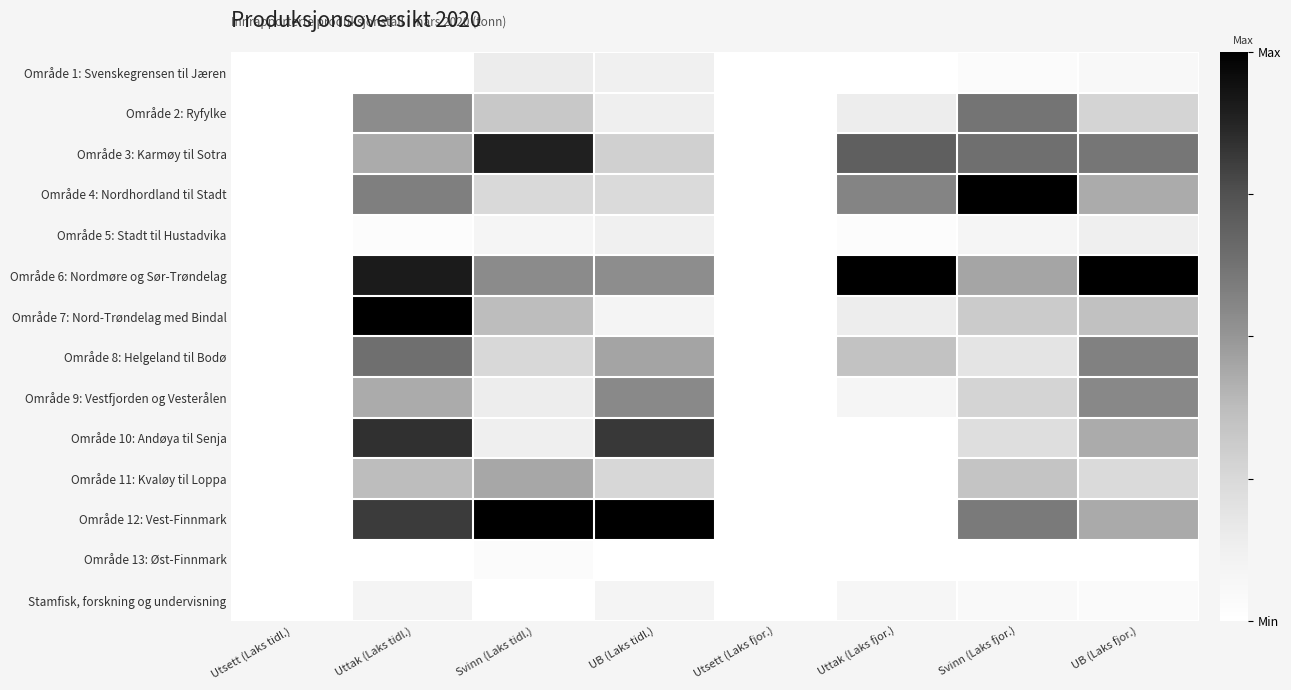

Reading left to right, extract all data points from this chart.

Område 1: Svenskegrensen til Jæren: Utsett (Laks tidl.)=0.0	Uttak (Laks tidl.)=0.0	Svinn (Laks tidl.)=0.1	UB (Laks tidl.)=0.1	Utsett (Laks fjor.)=0.0	Uttak (Laks fjor.)=0.0	Svinn (Laks fjor.)=0.0	UB (Laks fjor.)=0.1
Område 2: Ryfylke: Utsett (Laks tidl.)=0.0	Uttak (Laks tidl.)=0.5	Svinn (Laks tidl.)=0.3	UB (Laks tidl.)=0.1	Utsett (Laks fjor.)=0.0	Uttak (Laks fjor.)=0.1	Svinn (Laks fjor.)=0.6	UB (Laks fjor.)=0.3
Område 3: Karmøy til Sotra: Utsett (Laks tidl.)=0.0	Uttak (Laks tidl.)=0.4	Svinn (Laks tidl.)=0.9	UB (Laks tidl.)=0.3	Utsett (Laks fjor.)=0.0	Uttak (Laks fjor.)=0.7	Svinn (Laks fjor.)=0.6	UB (Laks fjor.)=0.6
Område 4: Nordhordland til Stadt: Utsett (Laks tidl.)=0.0	Uttak (Laks tidl.)=0.6	Svinn (Laks tidl.)=0.2	UB (Laks tidl.)=0.2	Utsett (Laks fjor.)=0.0	Uttak (Laks fjor.)=0.6	Svinn (Laks fjor.)=1.0	UB (Laks fjor.)=0.4
Område 5: Stadt til Hustadvika: Utsett (Laks tidl.)=0.0	Uttak (Laks tidl.)=0.0	Svinn (Laks tidl.)=0.1	UB (Laks tidl.)=0.1	Utsett (Laks fjor.)=0.0	Uttak (Laks fjor.)=0.0	Svinn (Laks fjor.)=0.1	UB (Laks fjor.)=0.1
Område 6: Nordmøre og Sør-Trøndelag: Utsett (Laks tidl.)=0.0	Uttak (Laks tidl.)=0.9	Svinn (Laks tidl.)=0.5	UB (Laks tidl.)=0.5	Utsett (Laks fjor.)=0.0	Uttak (Laks fjor.)=1.0	Svinn (Laks fjor.)=0.4	UB (Laks fjor.)=1.0
Område 7: Nord-Trøndelag med Bindal: Utsett (Laks tidl.)=0.0	Uttak (Laks tidl.)=1.0	Svinn (Laks tidl.)=0.4	UB (Laks tidl.)=0.1	Utsett (Laks fjor.)=0.0	Uttak (Laks fjor.)=0.1	Svinn (Laks fjor.)=0.3	UB (Laks fjor.)=0.4
Område 8: Helgeland til Bodø: Utsett (Laks tidl.)=0.0	Uttak (Laks tidl.)=0.6	Svinn (Laks tidl.)=0.3	UB (Laks tidl.)=0.5	Utsett (Laks fjor.)=0.0	Uttak (Laks fjor.)=0.3	Svinn (Laks fjor.)=0.2	UB (Laks fjor.)=0.6
Område 9: Vestfjorden og Vesterålen: Utsett (Laks tidl.)=0.0	Uttak (Laks tidl.)=0.4	Svinn (Laks tidl.)=0.1	UB (Laks tidl.)=0.5	Utsett (Laks fjor.)=0.0	Uttak (Laks fjor.)=0.1	Svinn (Laks fjor.)=0.3	UB (Laks fjor.)=0.5
Område 10: Andøya til Senja: Utsett (Laks tidl.)=0.0	Uttak (Laks tidl.)=0.8	Svinn (Laks tidl.)=0.1	UB (Laks tidl.)=0.8	Utsett (Laks fjor.)=0.0	Uttak (Laks fjor.)=0.0	Svinn (Laks fjor.)=0.2	UB (Laks fjor.)=0.4
Område 11: Kvaløy til Loppa: Utsett (Laks tidl.)=0.0	Uttak (Laks tidl.)=0.4	Svinn (Laks tidl.)=0.4	UB (Laks tidl.)=0.3	Utsett (Laks fjor.)=0.0	Uttak (Laks fjor.)=0.0	Svinn (Laks fjor.)=0.3	UB (Laks fjor.)=0.2
Område 12: Vest-Finnmark: Utsett (Laks tidl.)=0.0	Uttak (Laks tidl.)=0.8	Svinn (Laks tidl.)=1.0	UB (Laks tidl.)=1.0	Utsett (Laks fjor.)=0.0	Uttak (Laks fjor.)=0.0	Svinn (Laks fjor.)=0.6	UB (Laks fjor.)=0.4
Område 13: Øst-Finnmark: Utsett (Laks tidl.)=0.0	Uttak (Laks tidl.)=0.0	Svinn (Laks tidl.)=0.0	UB (Laks tidl.)=0.0	Utsett (Laks fjor.)=0.0	Uttak (Laks fjor.)=0.0	Svinn (Laks fjor.)=0.0	UB (Laks fjor.)=0.0
Stamfisk, forskning og undervisning: Utsett (Laks tidl.)=0.0	Uttak (Laks tidl.)=0.1	Svinn (Laks tidl.)=0.0	UB (Laks tidl.)=0.1	Utsett (Laks fjor.)=0.0	Uttak (Laks fjor.)=0.1	Svinn (Laks fjor.)=0.0	UB (Laks fjor.)=0.0